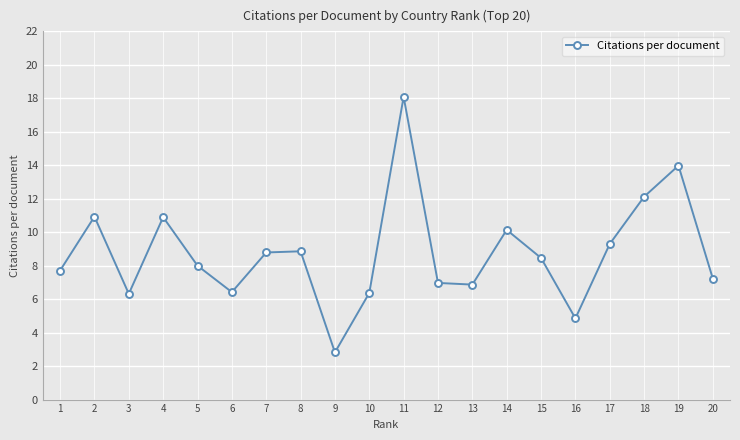

What is the value of the 17th point from the left?

9.3